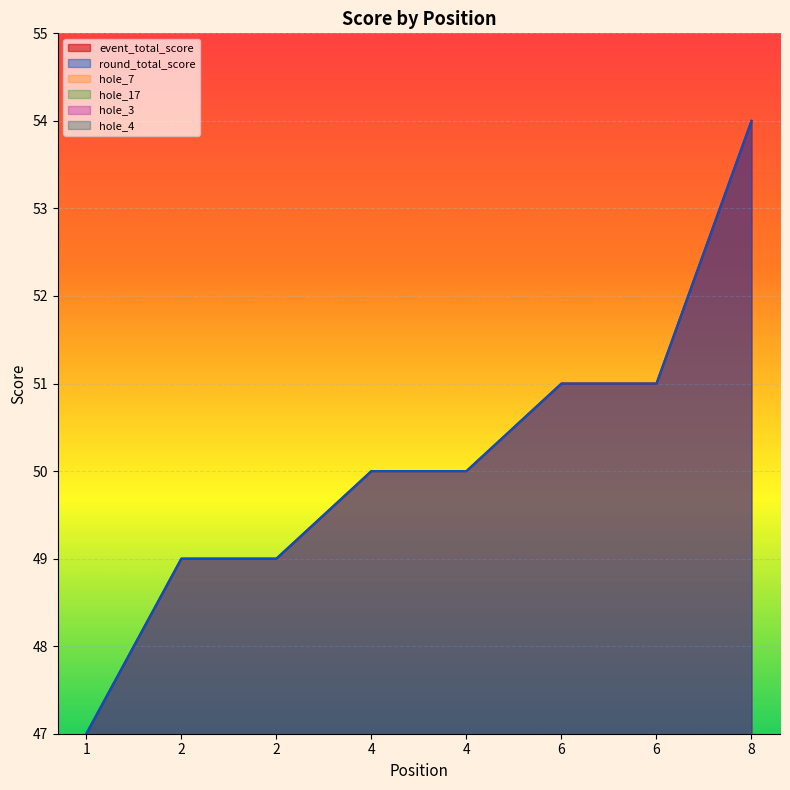

True or false: hole_3 and round_total_score intersect in this chart.

False